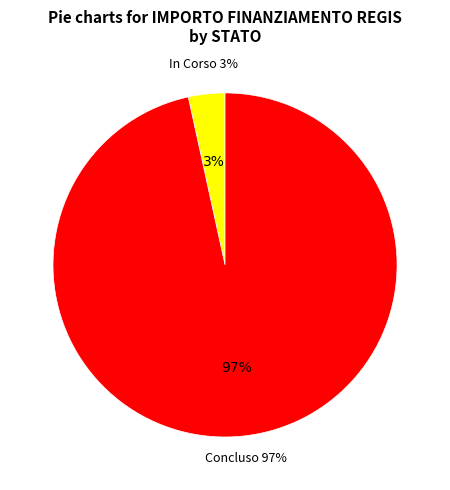

Is the sum of 4 and 17 greater than half?

No